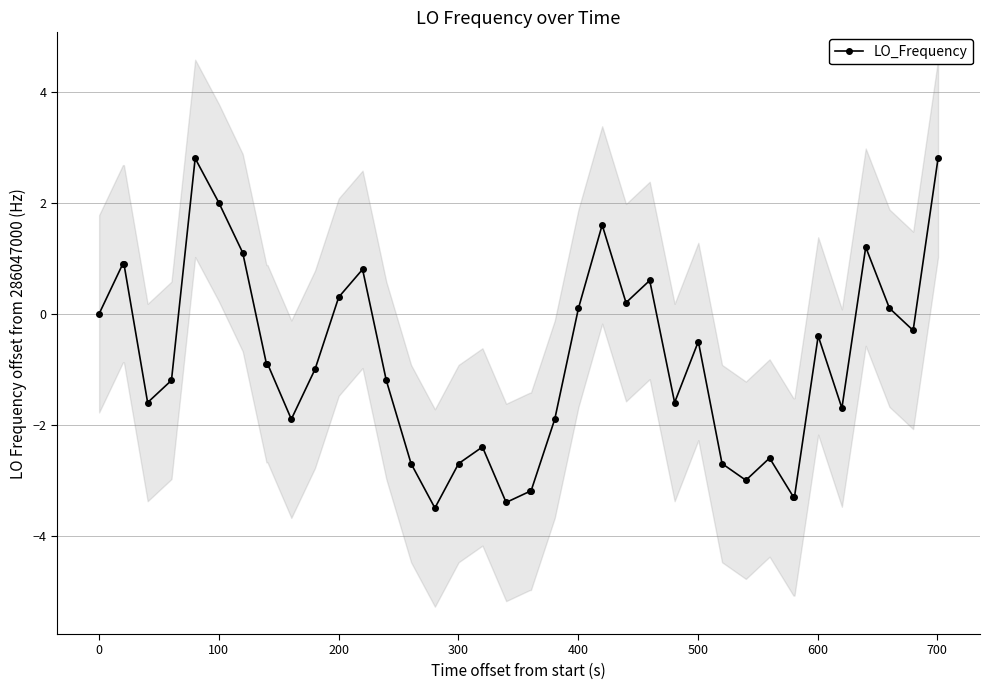

What is the highest value of the LO_Frequency series?

2.8